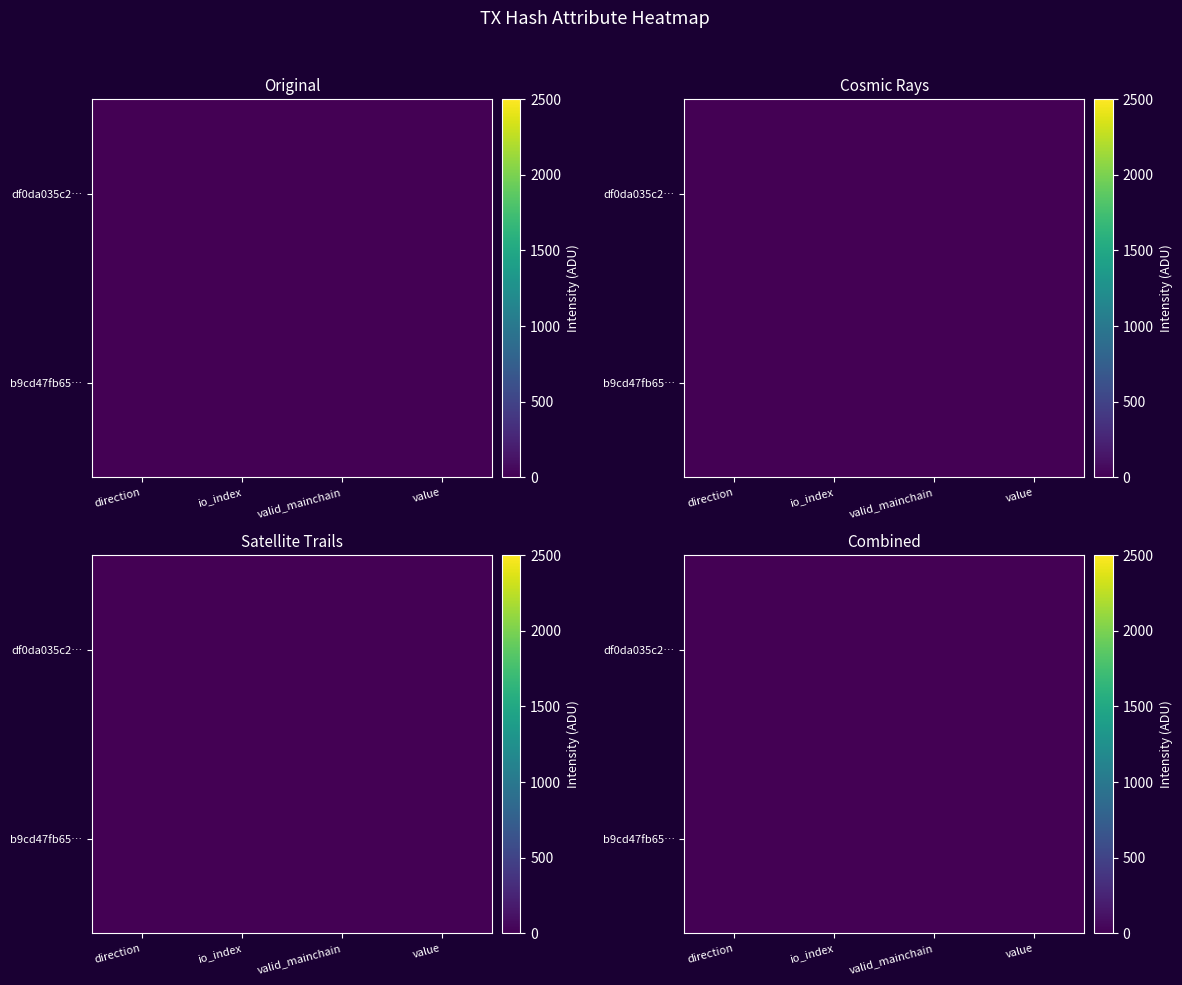

What is the sum of the b9cd47fb65… values at valid_mainchain and direction?

2.1